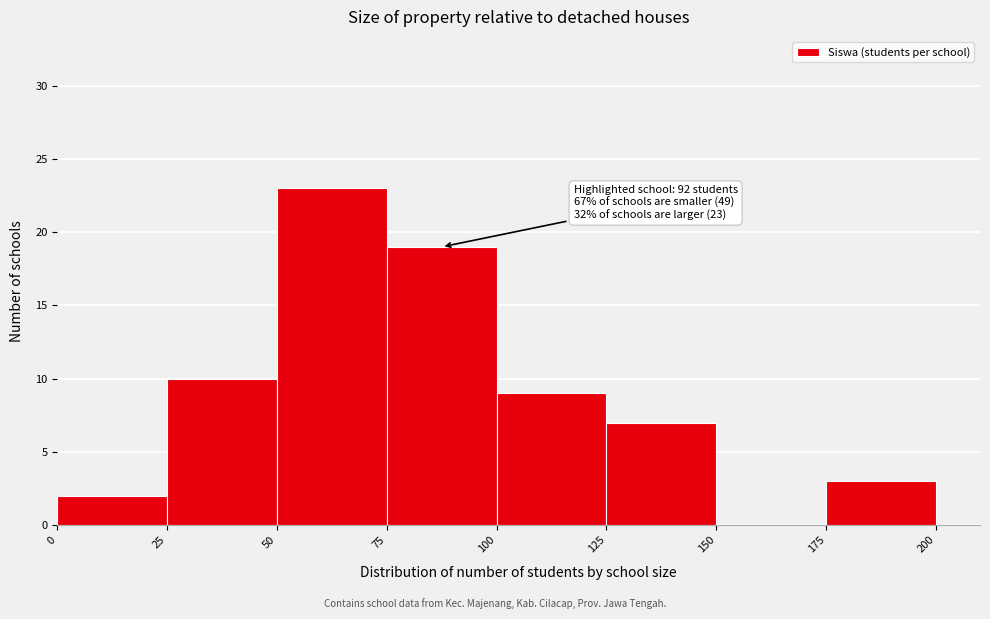

Over which range of the x-axis is the bar tallest?

50 to 75